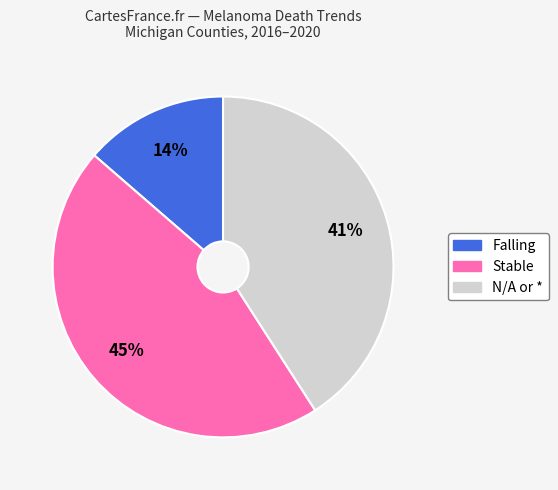

Does any single category account for the majority?

No